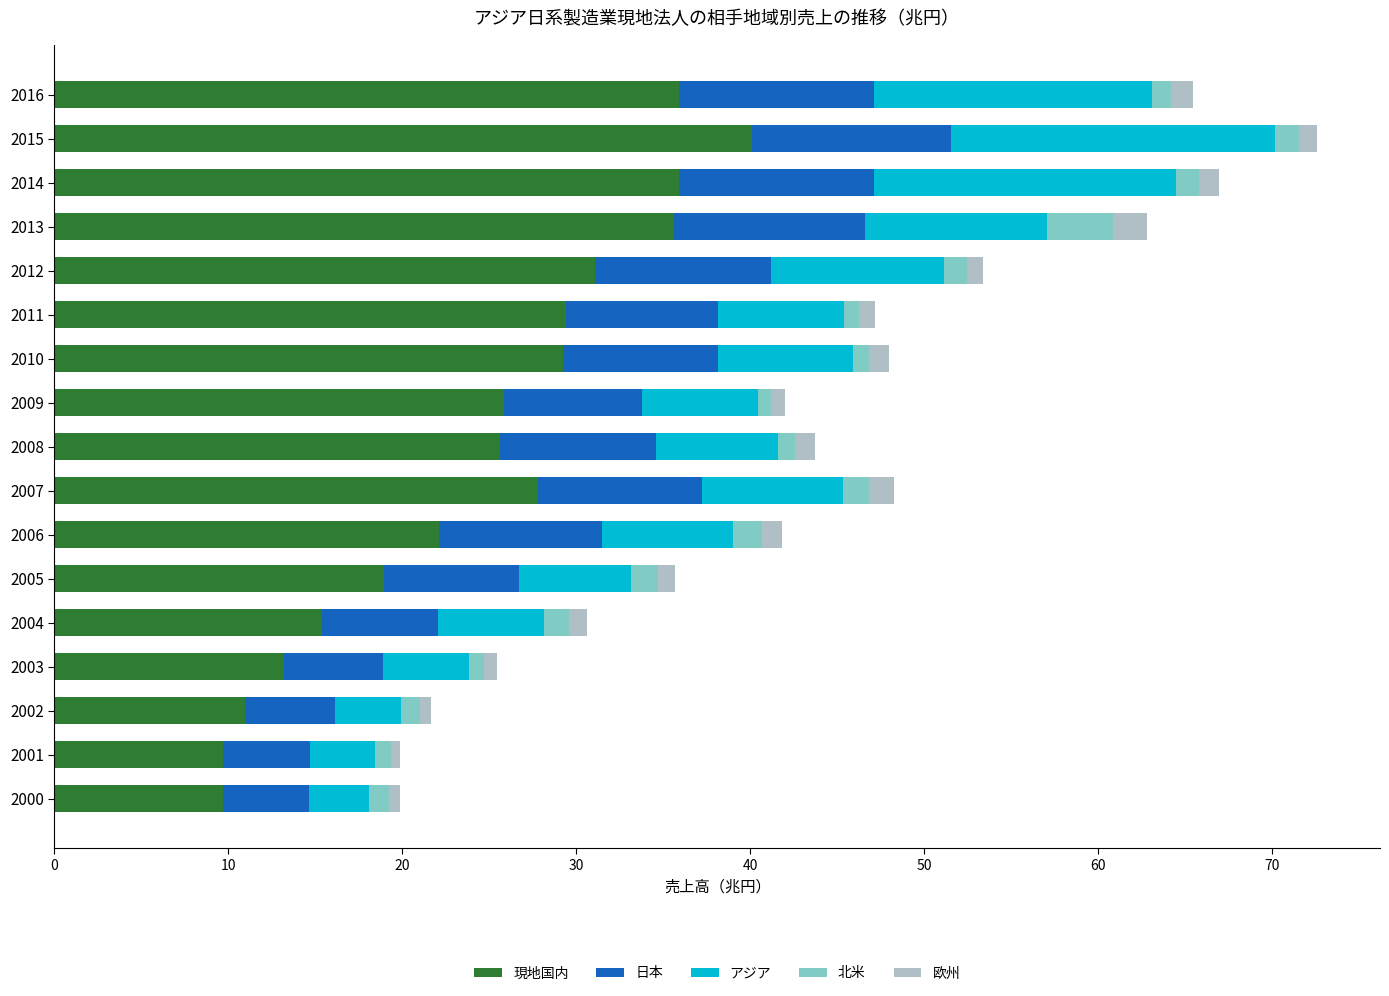

What is the difference between the maximum and minimum values in the 現地国内 series?

30.4